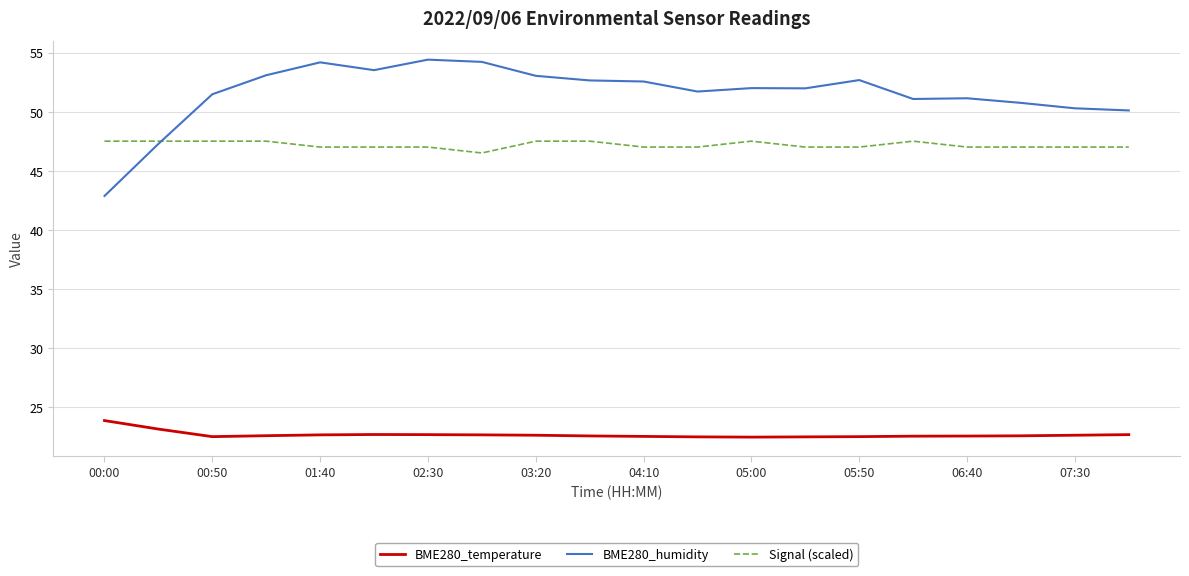

Is this an area chart (filled region under the line)?

No